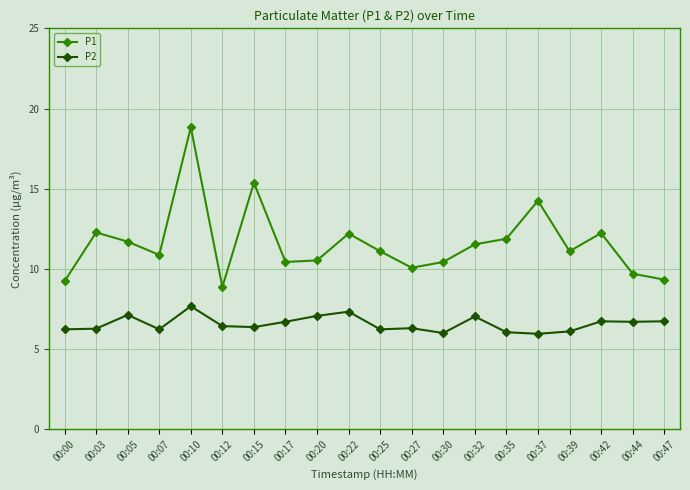

What is the value of the P1 point at the 7th from the left?

15.4